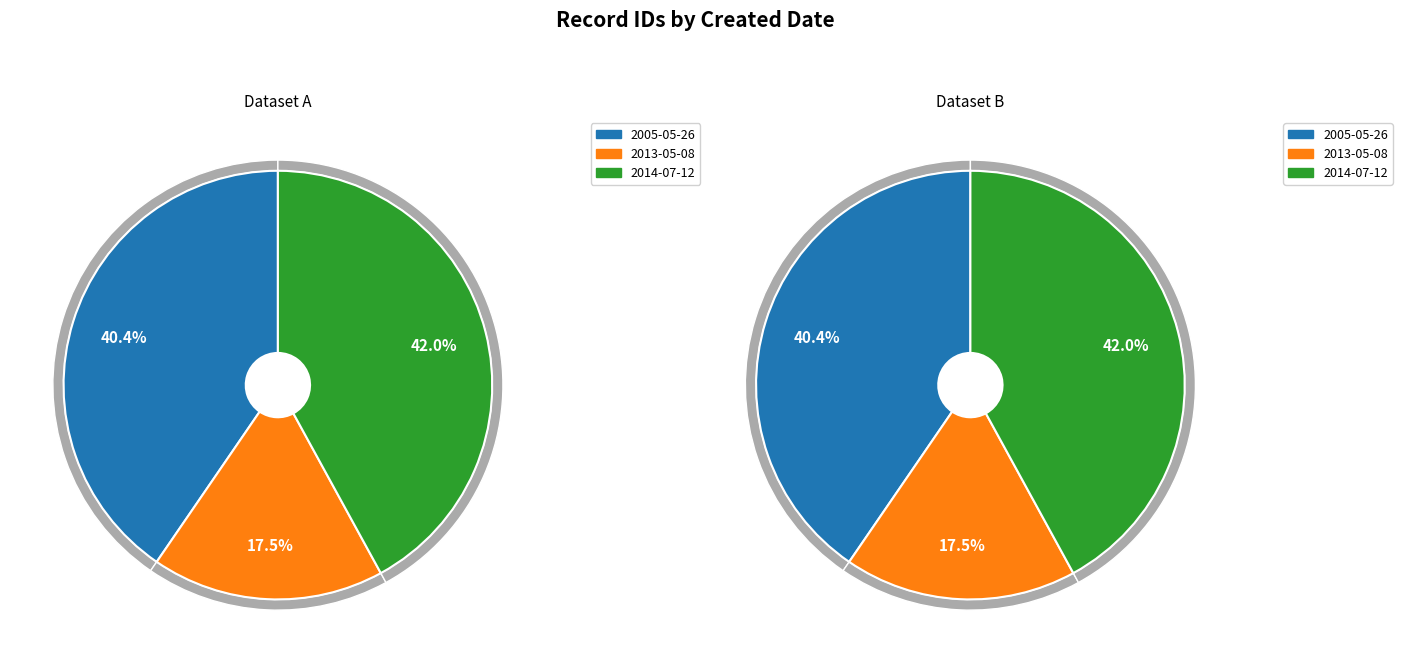

What is the largest slice in the pie chart?

2014-07-12